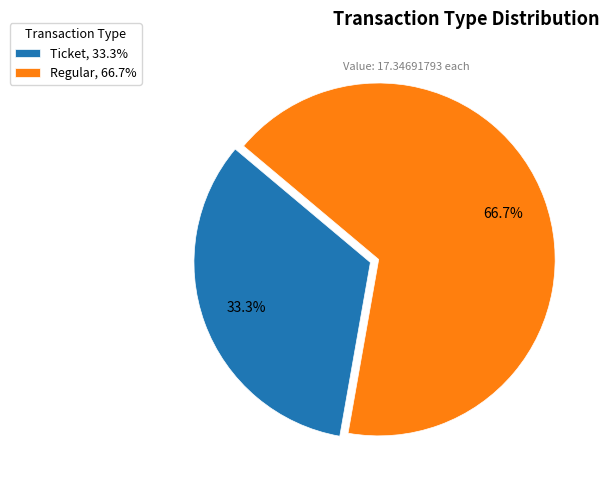

Is it true that Regular is 99% of the pie?

False